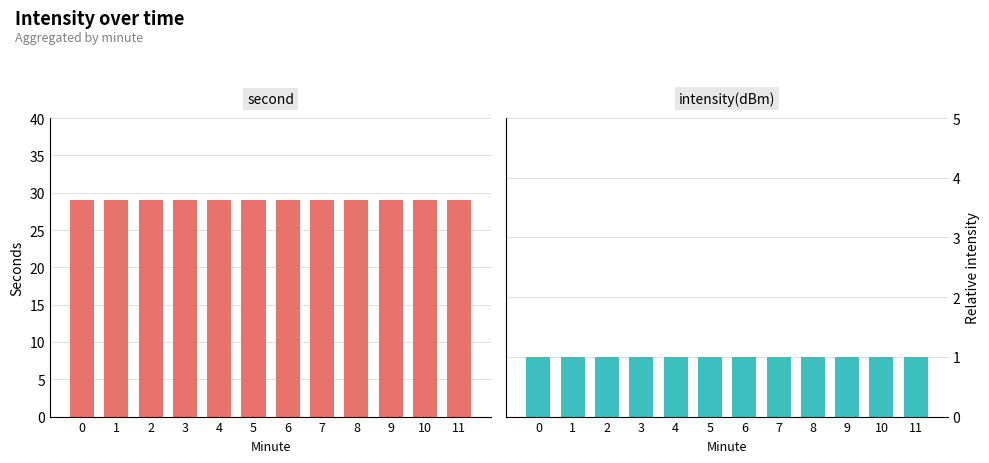

At how many categories does at least one series exceed 15?

12